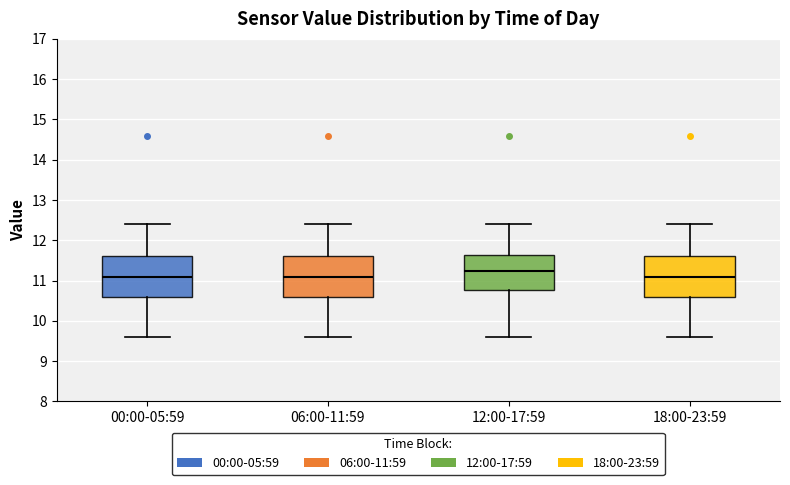

Reading left to right, read every box against the y-axis: the position of its median line, the range the box covers, and the ends of its whiskers. The values are not printed on the chart, so give them approximately, as read against the axis.

00:00-05:59: median 11.1, box 10.6 to 11.6, whiskers 9.6 to 12.4
06:00-11:59: median 11.1, box 10.6 to 11.6, whiskers 9.6 to 12.4
12:00-17:59: median 11.3, box 10.8 to 11.6, whiskers 9.6 to 12.4
18:00-23:59: median 11.1, box 10.6 to 11.6, whiskers 9.6 to 12.4